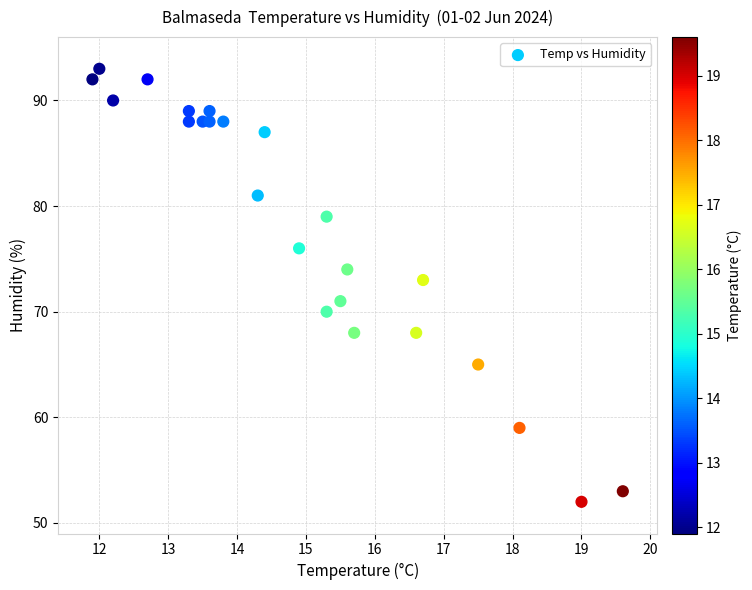

What is the range of Y values (max minus min)?

41